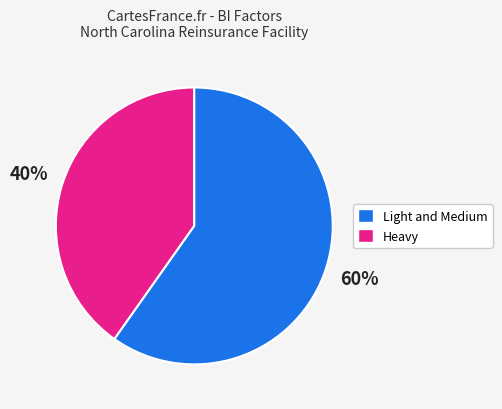

To the nearest percent, what is the difference between the largest and smallest slice percentages?

20%